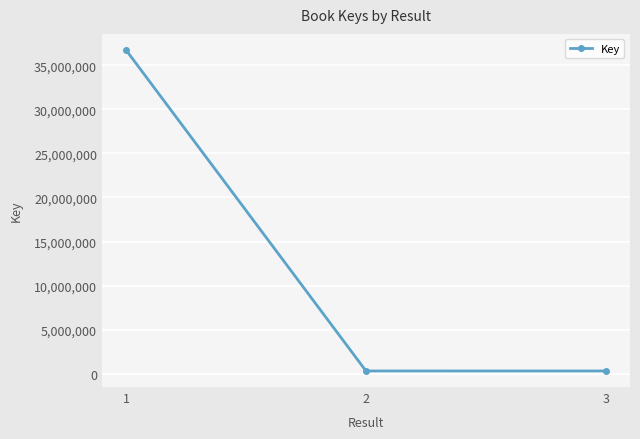

How many distinct data groups are displayed?

1